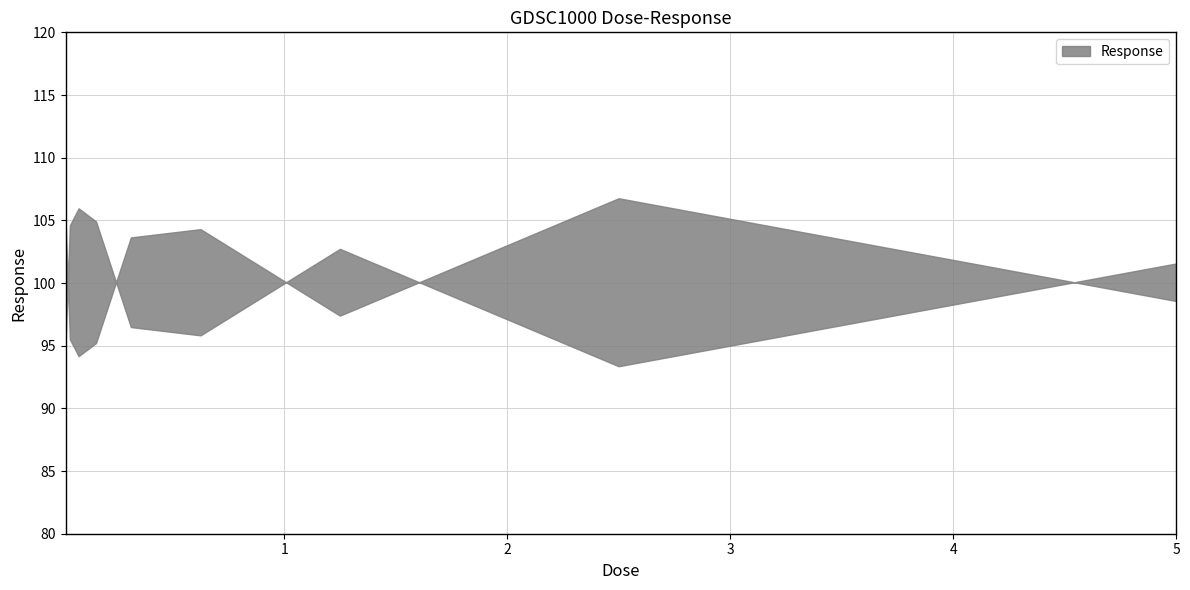

Reading left to right, list all the values displayed in this chart.

105.0	95.5	94.2	95.2	103.6	104.3	97.4	106.8	98.6